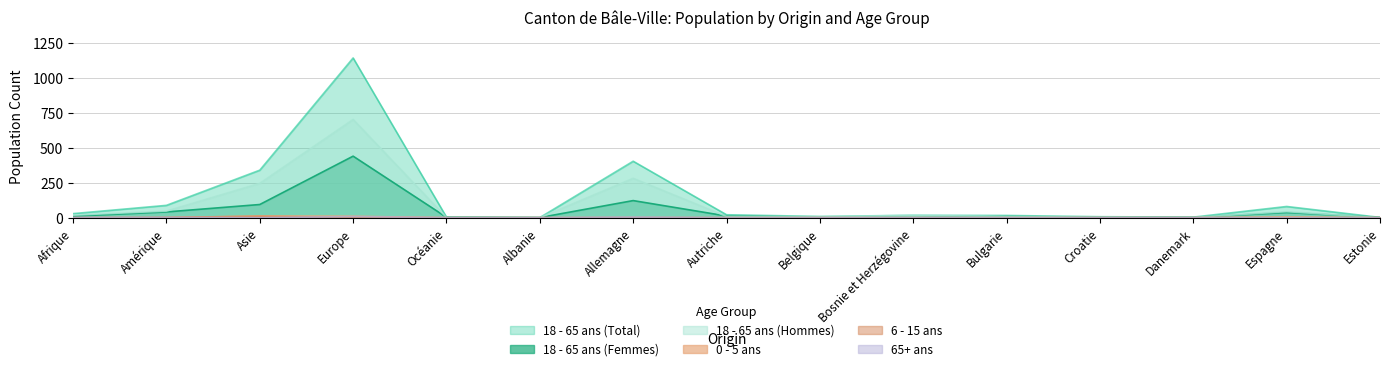

At Albanie, list the series in order from largest to smallest.

18 - 65 ans (Total), 18 - 65 ans (Femmes), 18 - 65 ans (Hommes), 0 - 5 ans, 6 - 15 ans, 65+ ans